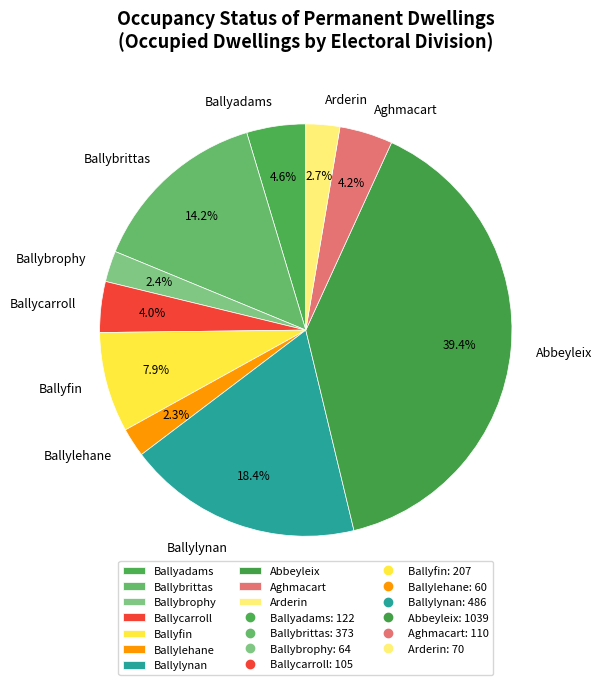

Is there any slice that represents more than half of the pie?

No